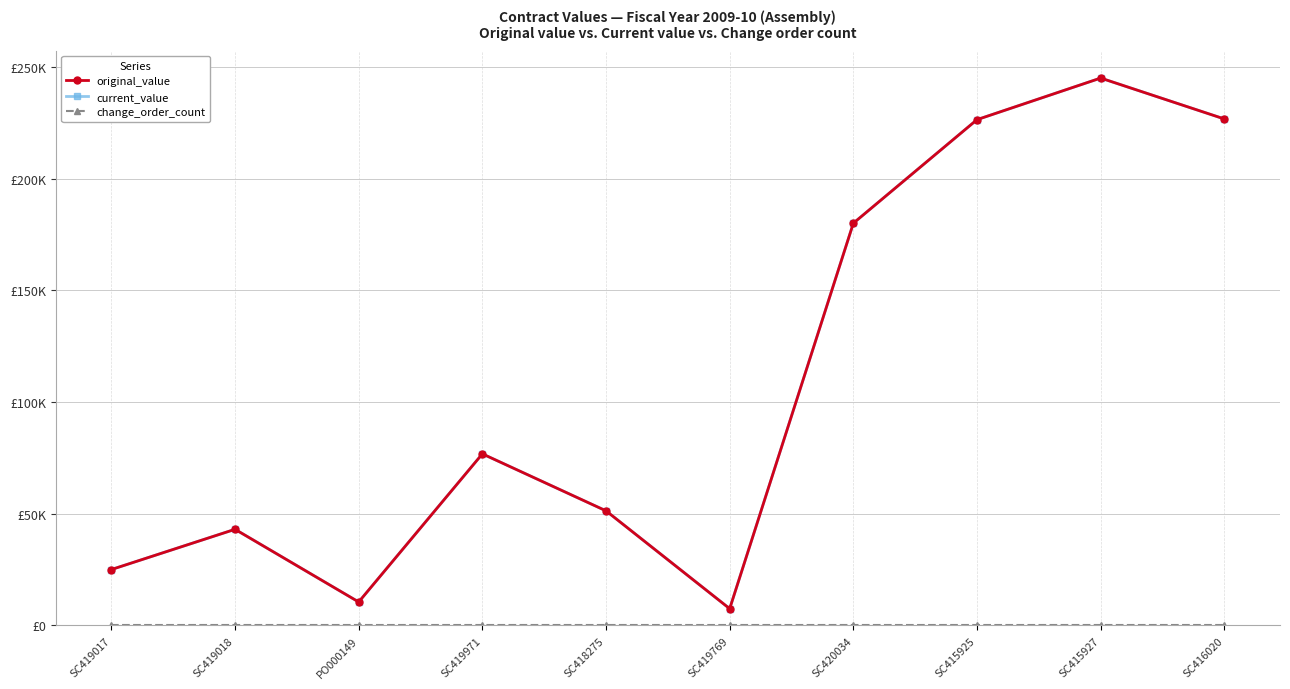

Is this an area chart (filled region under the line)?

No